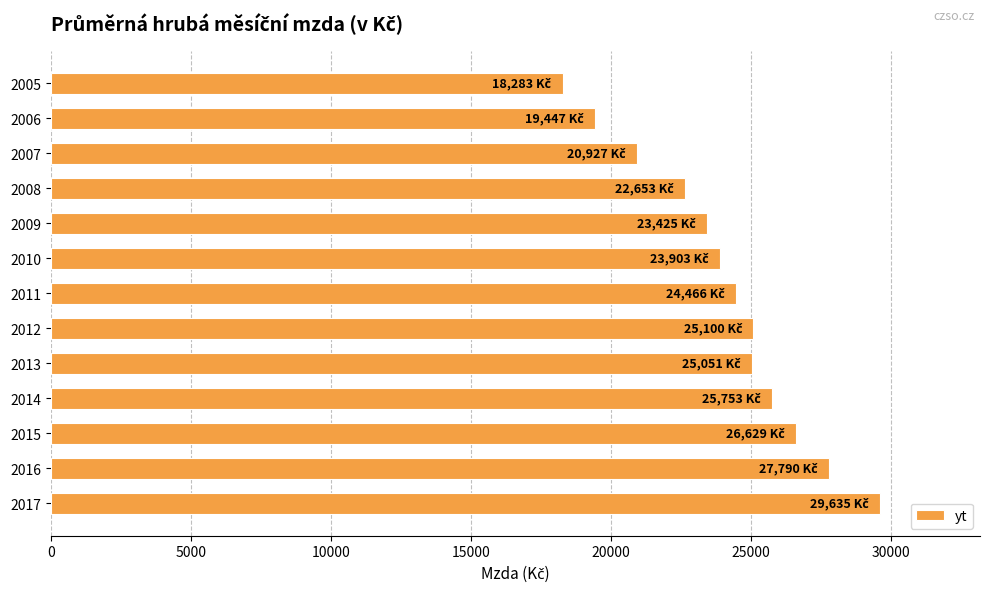

True or false: the data shows 27282 at 2005.

False